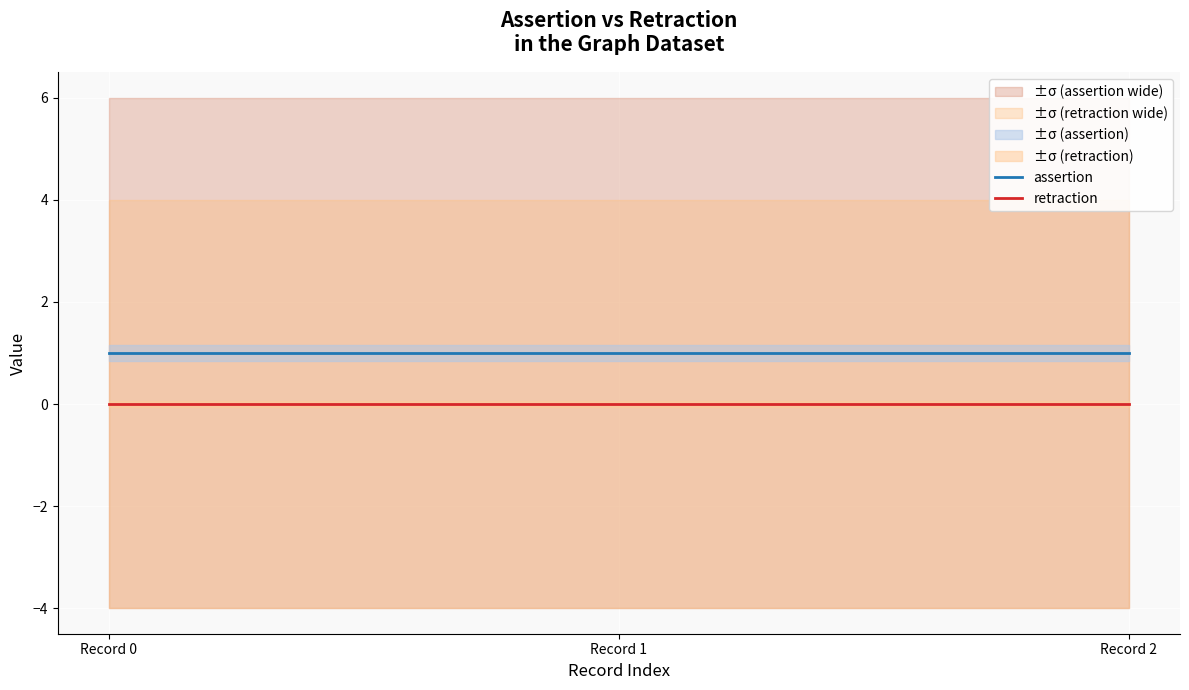

What is the greatest value displayed?

1